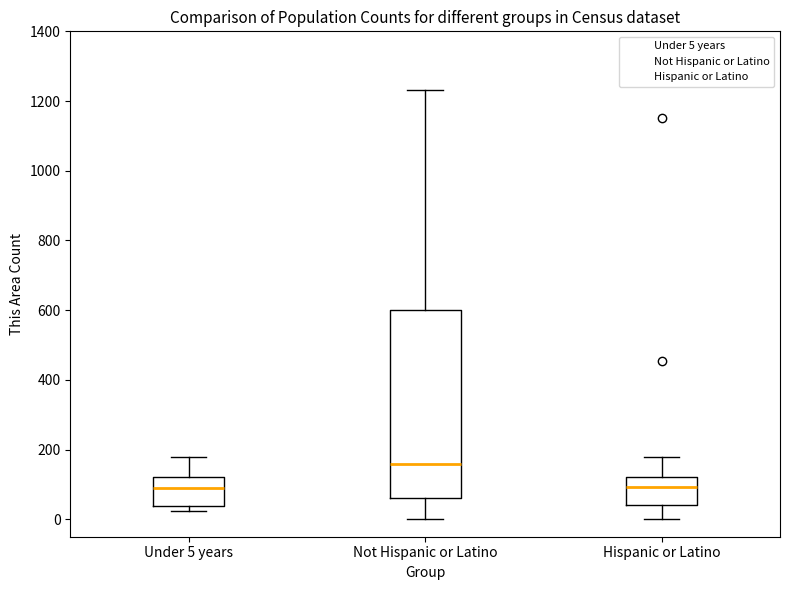

Where is the lower edge of the box for Under 5 years on the y-axis? The values are not printed on the chart, so give them approximately, as read against the axis.

40